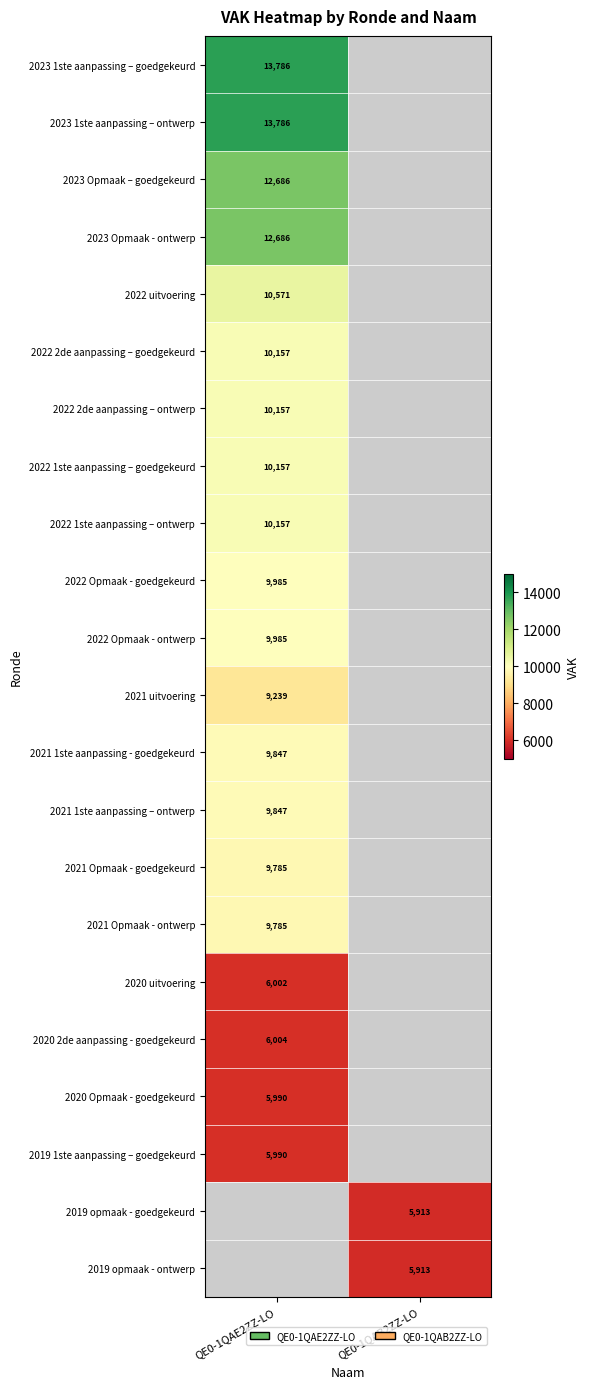

The 2022 2de aanpassing – goedgekeurd series shows 15161 at QE0-1QAE2ZZ-LO. True or false?

False